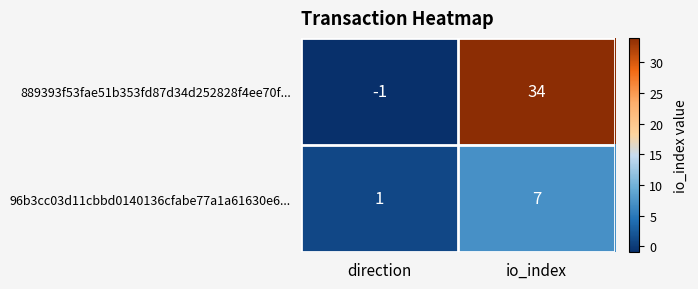

Reading right to left, list all the values displayed in this chart.

889393f53fae51b353fd87d34d252828f4ee70f...: io_index=34	direction=-1
96b3cc03d11cbbd0140136cfabe77a1a61630e6...: io_index=7	direction=1